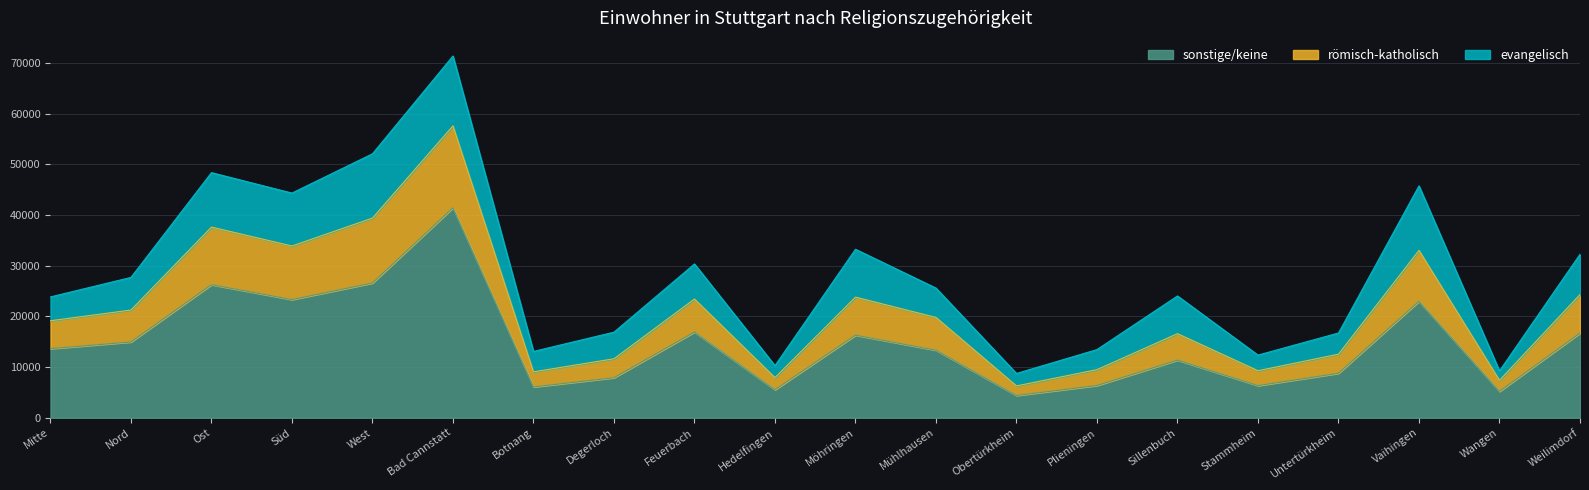

At which category is the sum across all series the highest?

Bad Cannstatt